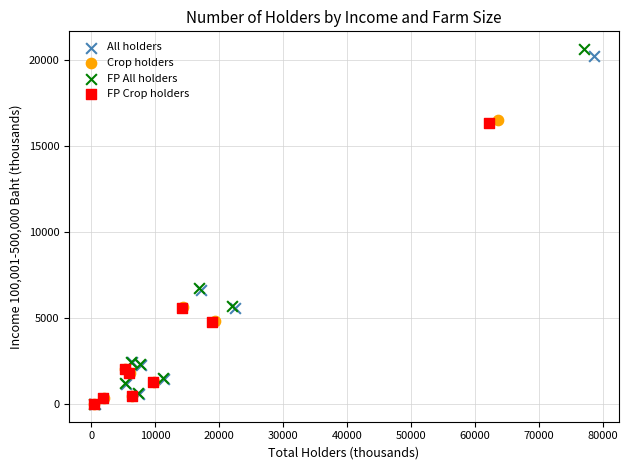

Which series has the widest spread of Y values?

FP All holders